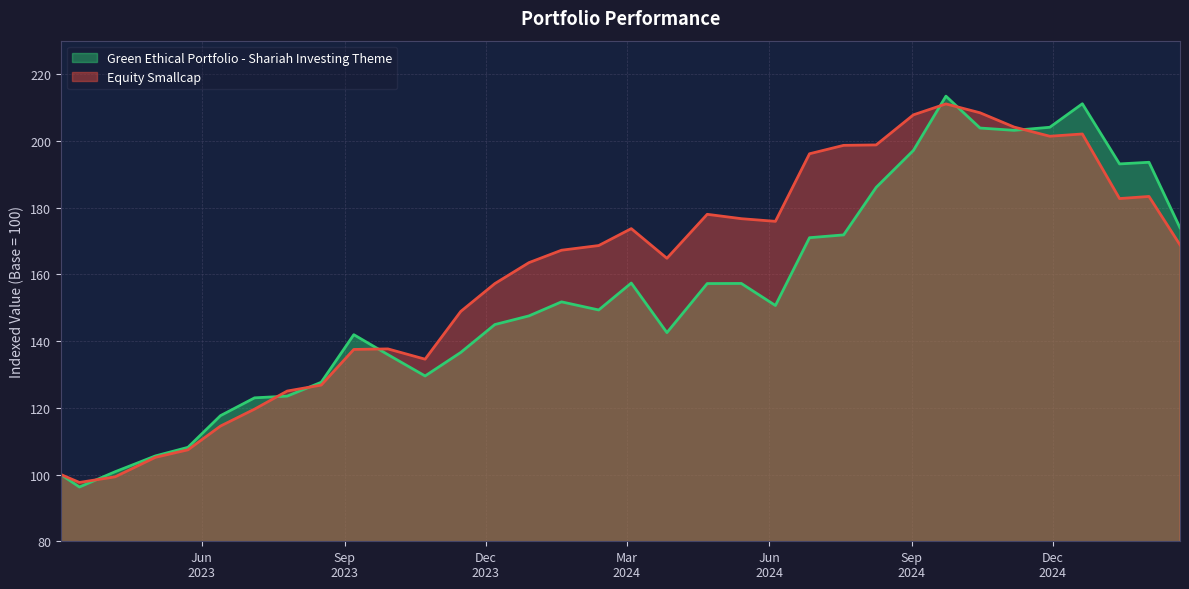

What is the label of the 7th point from the left?

2023-07-05